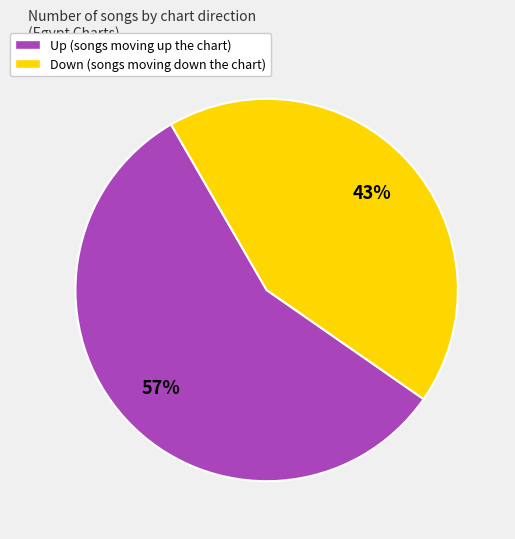

What is the smallest slice in the pie chart?

Down